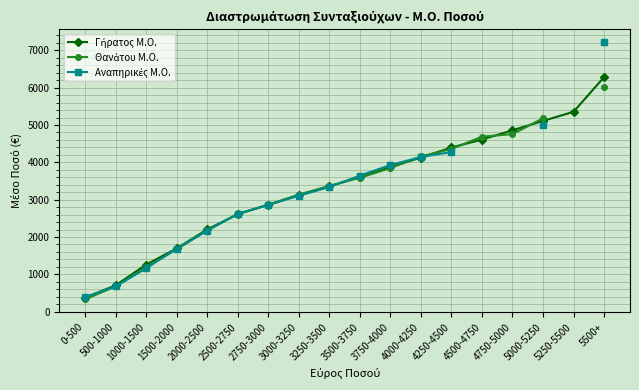

Between which two adjacent categories do Γήρατος Μ.Ο. and Αναπηρικές Μ.Ο. first intersect?

0-500 and 500-1000